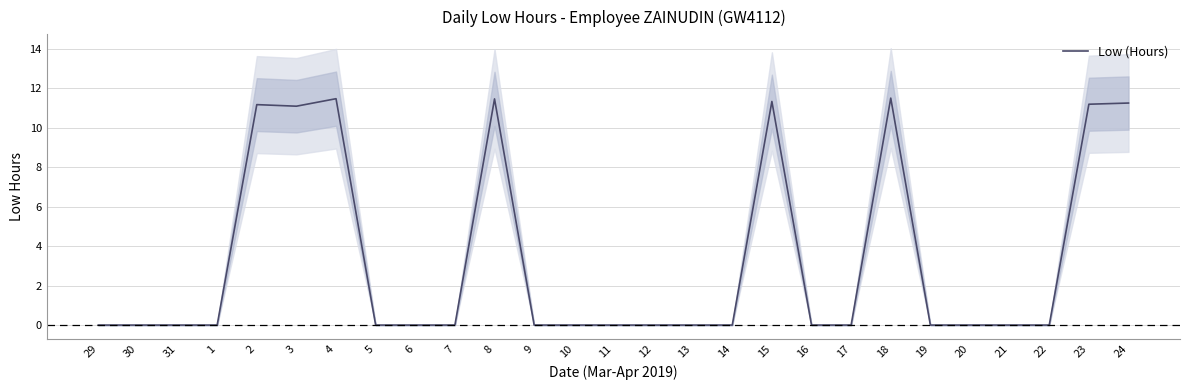

Which has a higher value, 1 or 19?

1